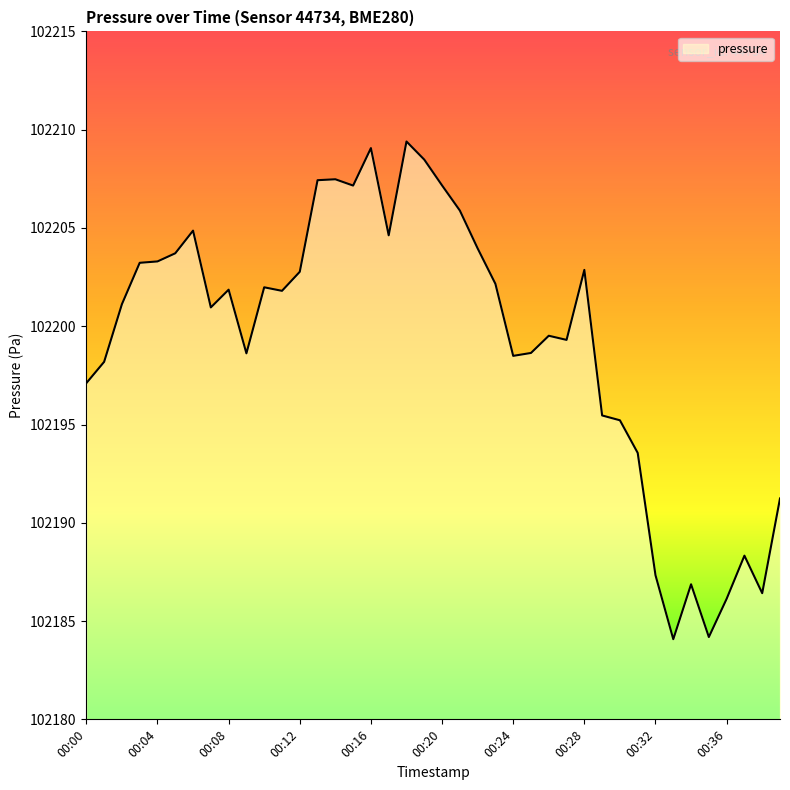

What is the smallest value displayed?

102184.1